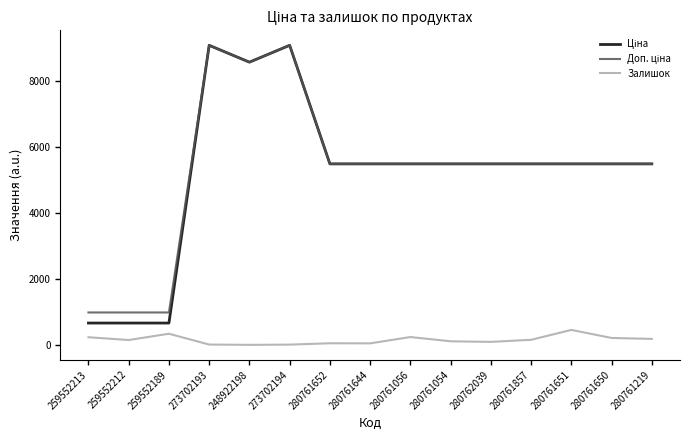

What is the total value across all series at 280761651?

11458.6